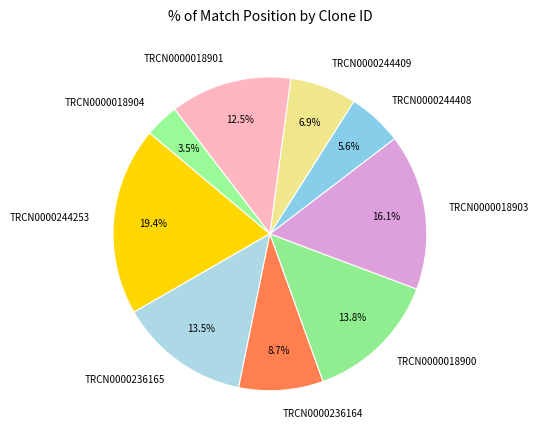

To the nearest percent, what portion does TRCN0000244253 represent?

19%